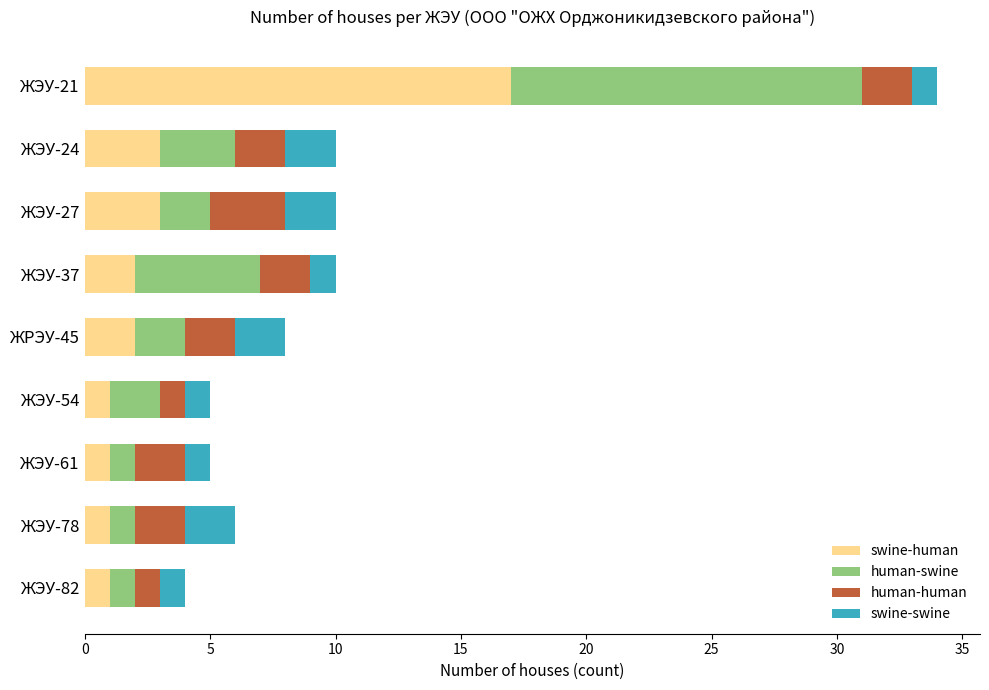

What is the difference between the maximum and minimum values in the swine-human series?

16